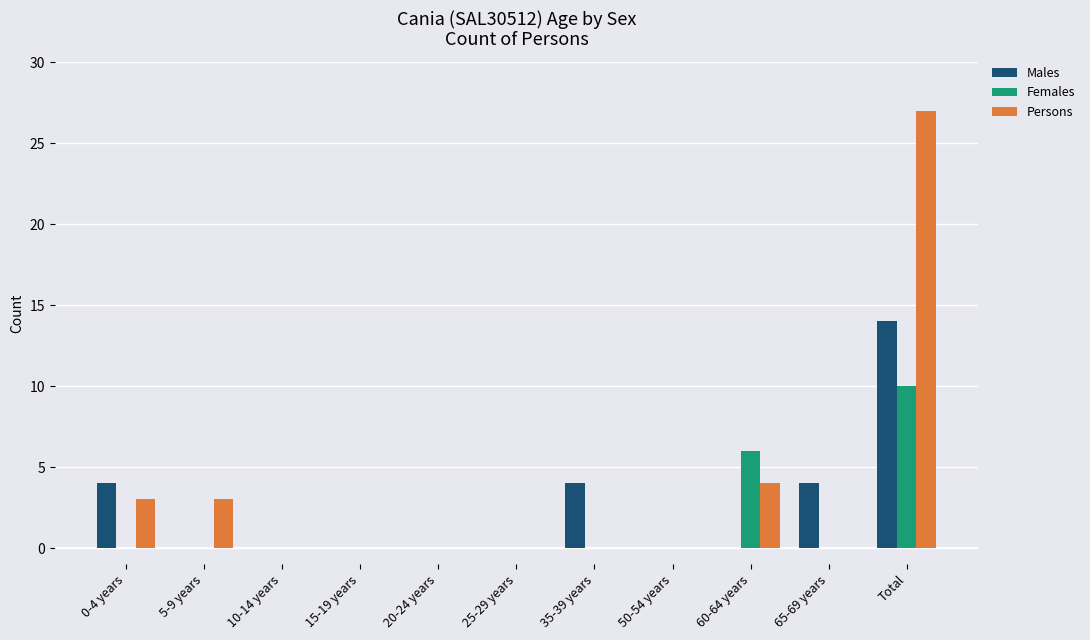

Are the bars grouped side by side (vs. stacked)?

Yes